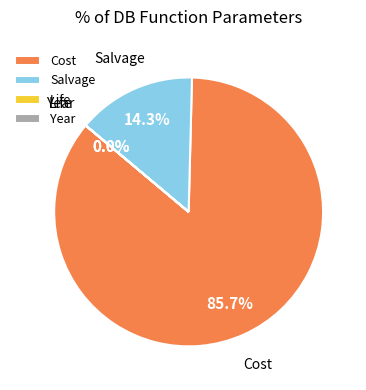

Does any single category account for the majority?

Yes